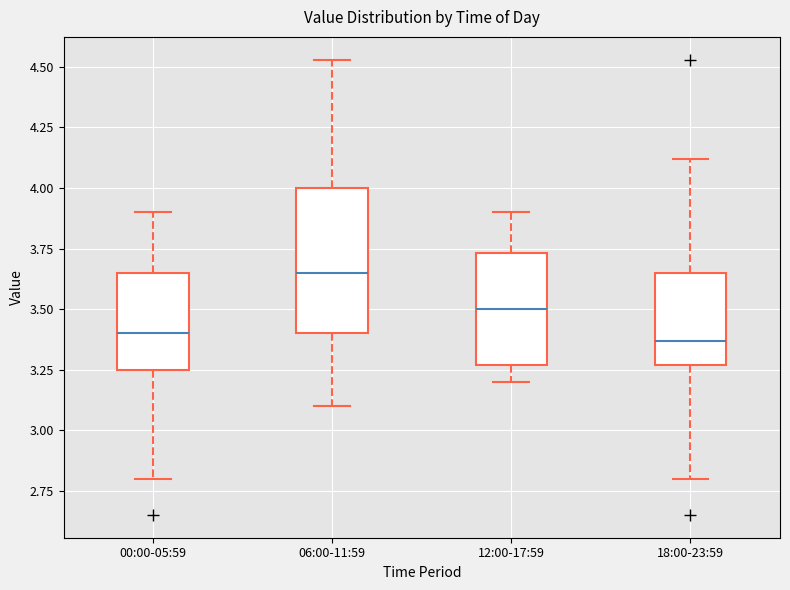

Reading left to right, transcribe this box plot: for each box, give where its median line is, the range the box spans, and where its two whiskers end, as read against the y-axis. The values are not printed on the chart, so give them approximately, as read against the axis.

00:00-05:59: median 3.40, box 3.25 to 3.65, whiskers 2.80 to 3.90
06:00-11:59: median 3.65, box 3.40 to 4.00, whiskers 3.10 to 4.55
12:00-17:59: median 3.50, box 3.25 to 3.75, whiskers 3.20 to 3.90
18:00-23:59: median 3.35, box 3.25 to 3.65, whiskers 2.80 to 4.10